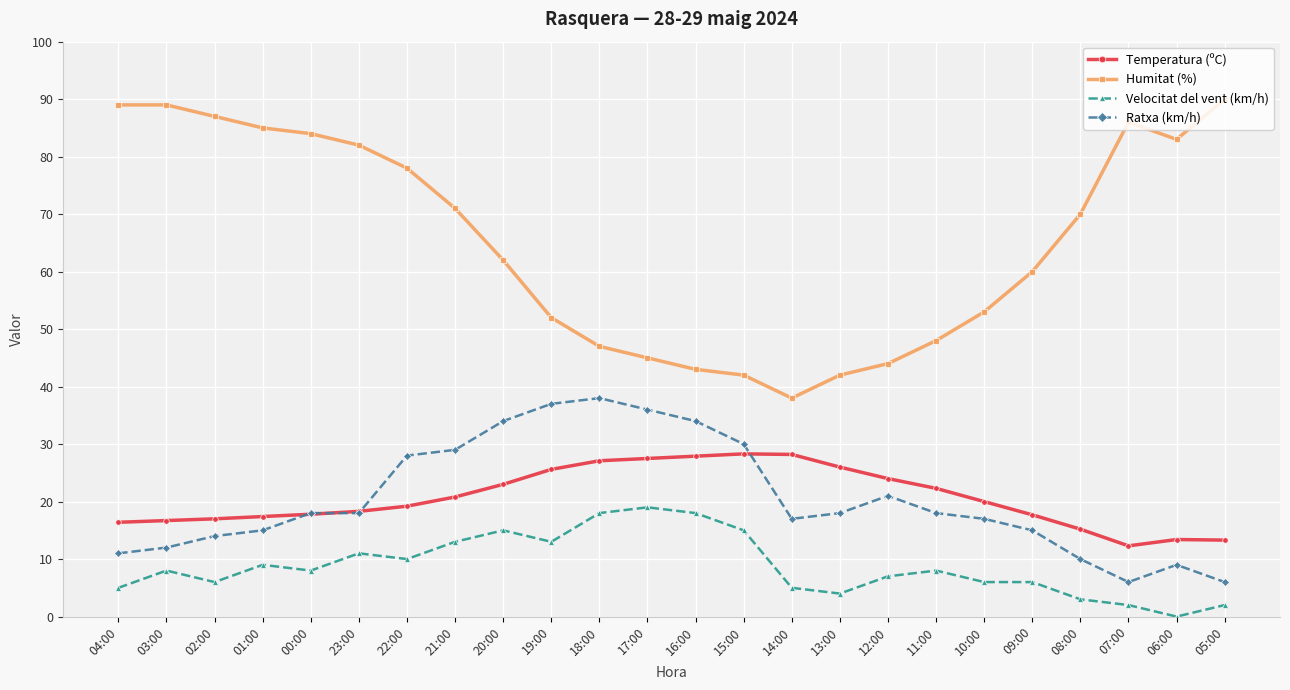

The Velocitat del vent (km/h) series shows 9.0 at 01:00. True or false?

True